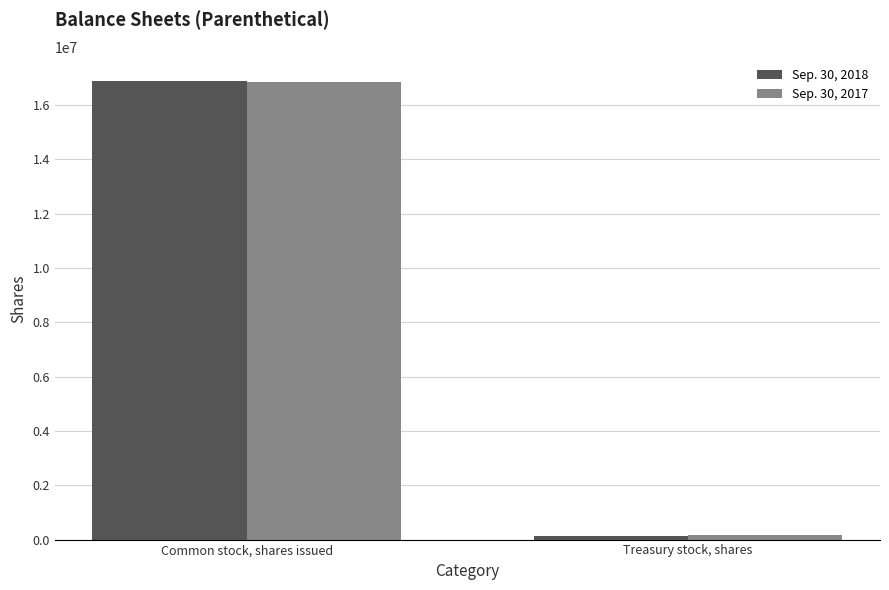

What is the value of the Sep. 30, 2017 bar at the 1st from the left?

16863004